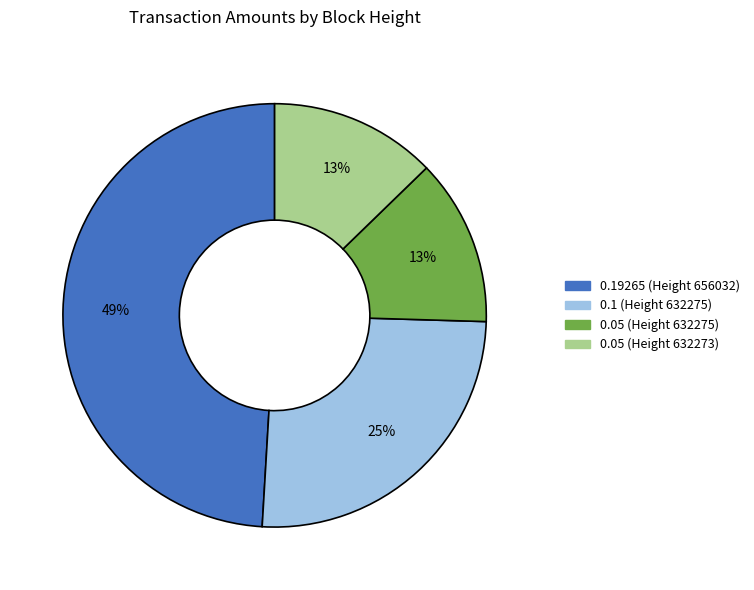

How many slices are in this pie chart?

4